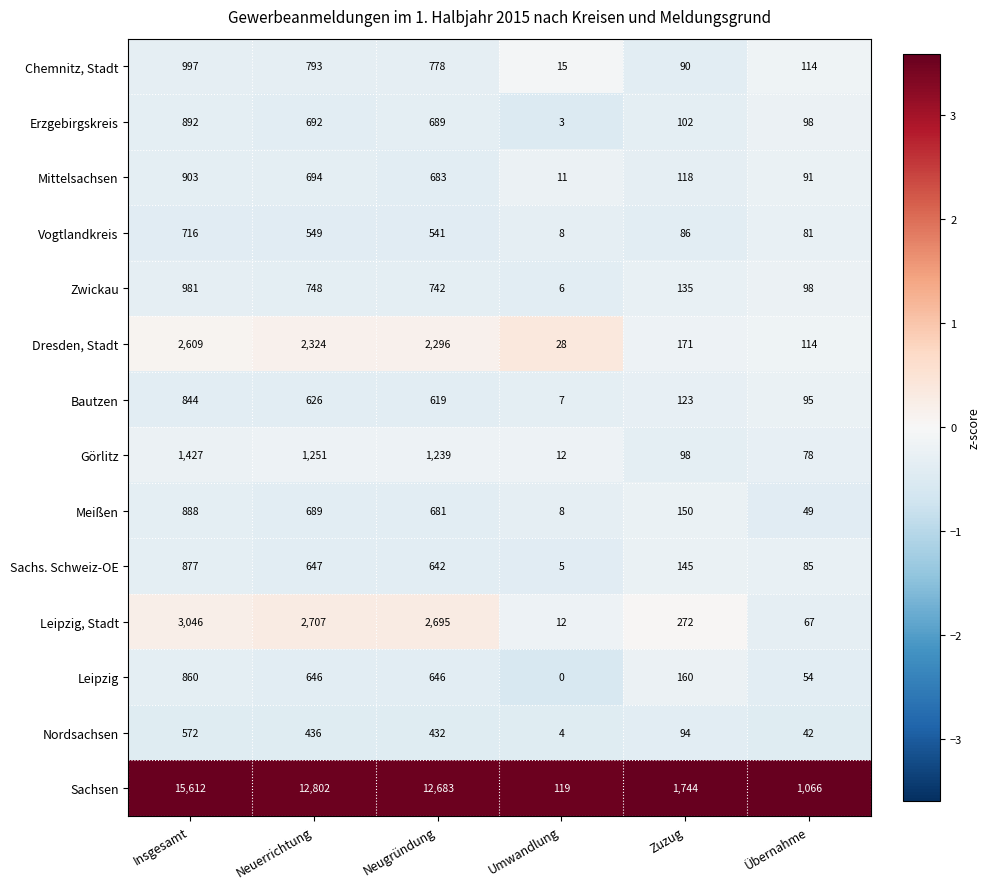

What is the difference between the highest and lowest values at Neuerrichtung?

12366